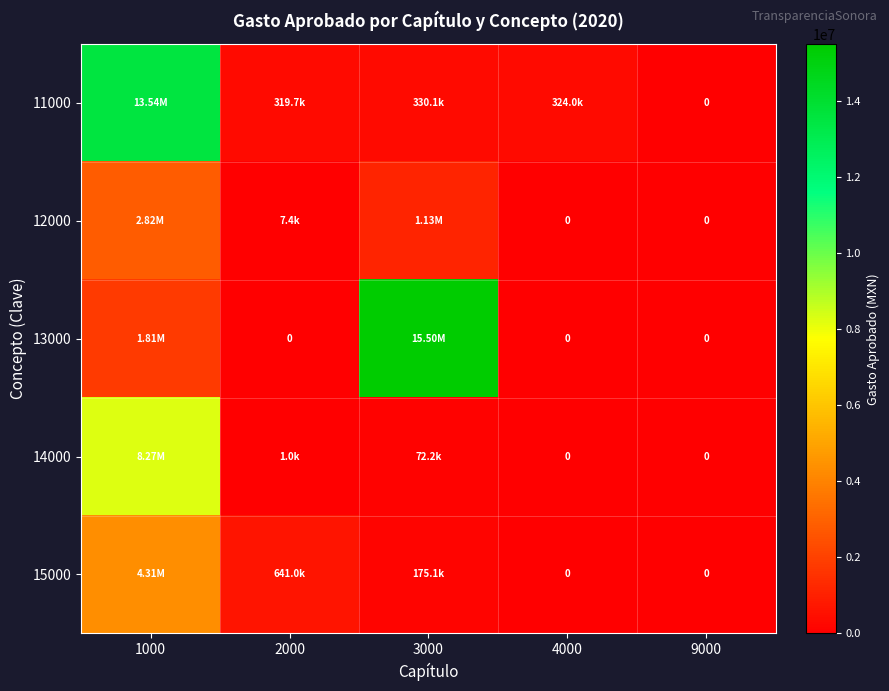

Is it true that 15000 equals 1358588.6 at 1000?

False